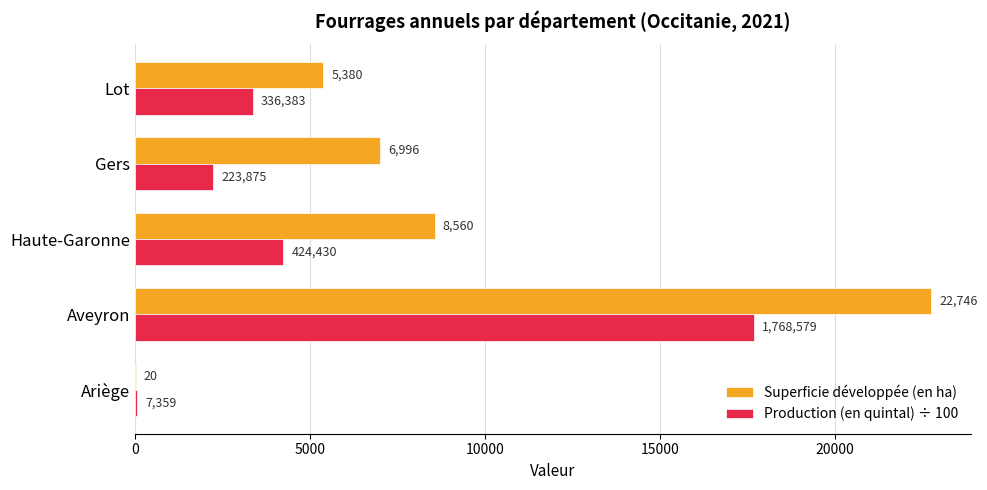

Where is Superficie développée (en ha) nearest to the value 11383?

Haute-Garonne